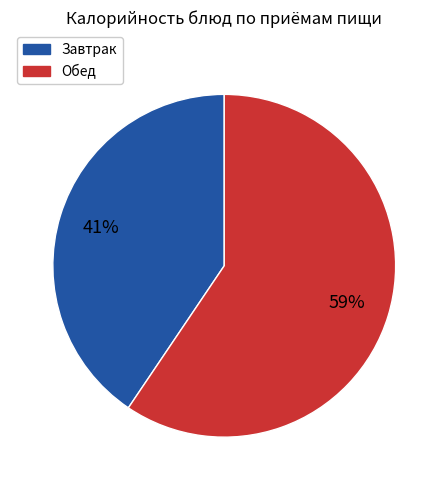

Which slice is the largest?

Обед